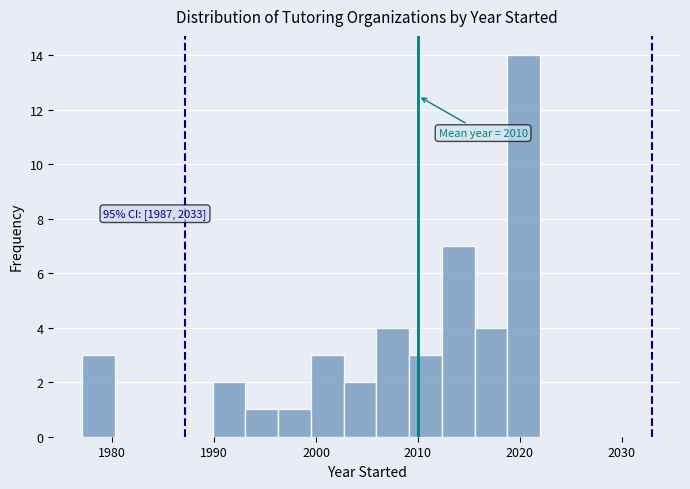

Read against the x-axis, roughly where is the centre of the tallest bar?

2020